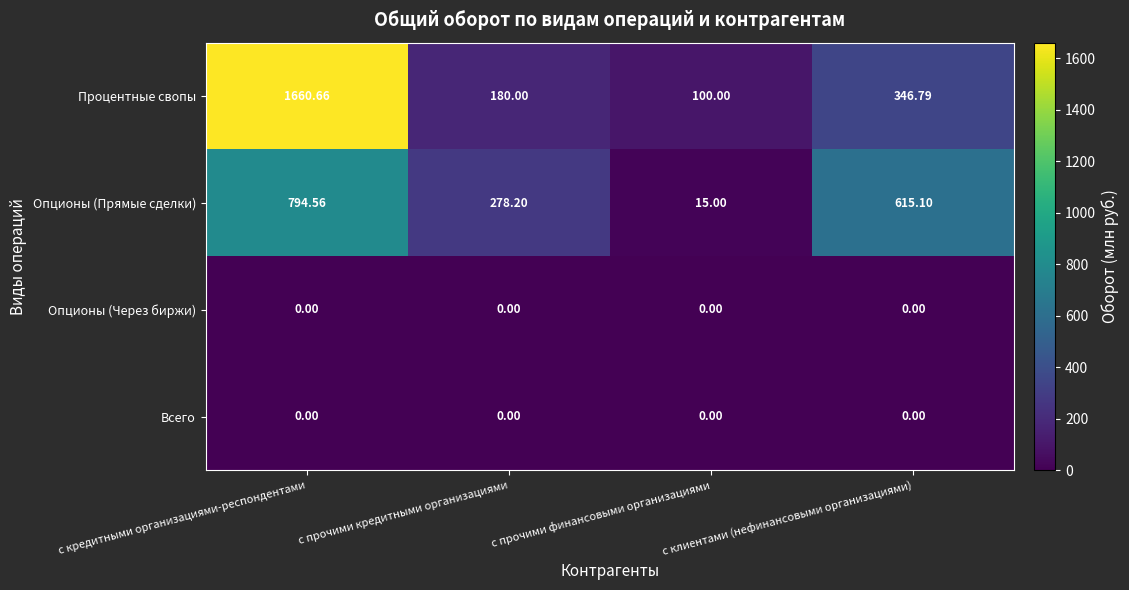

Rank the categories by Процентные свопы value from highest to lowest.

с кредитными организациями-респондентами, с клиентами (нефинансовыми организациями), с прочими кредитными организациями, с прочими финансовыми организациями